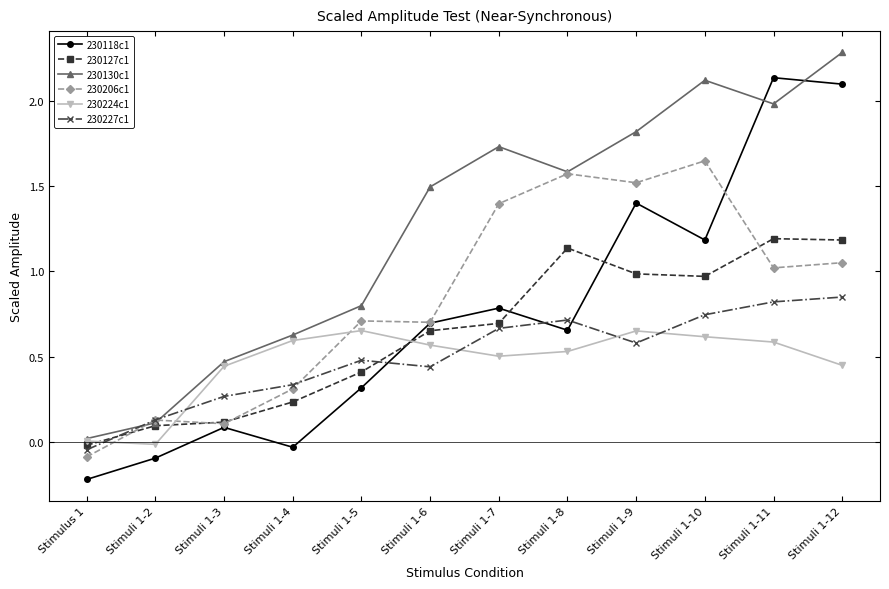

List the series in order of their peak value, highest first.

230130c1, 230118c1, 230206c1, 230127c1, 230227c1, 230224c1